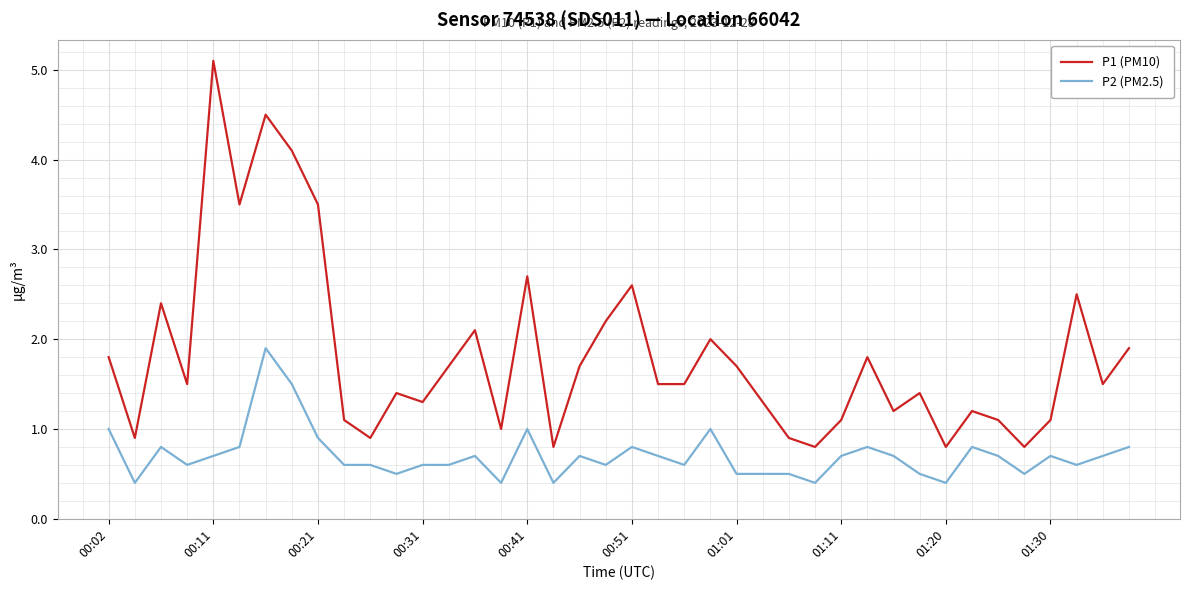

What is the difference between the maximum and minimum values in the P1 (PM10) series?

4.3